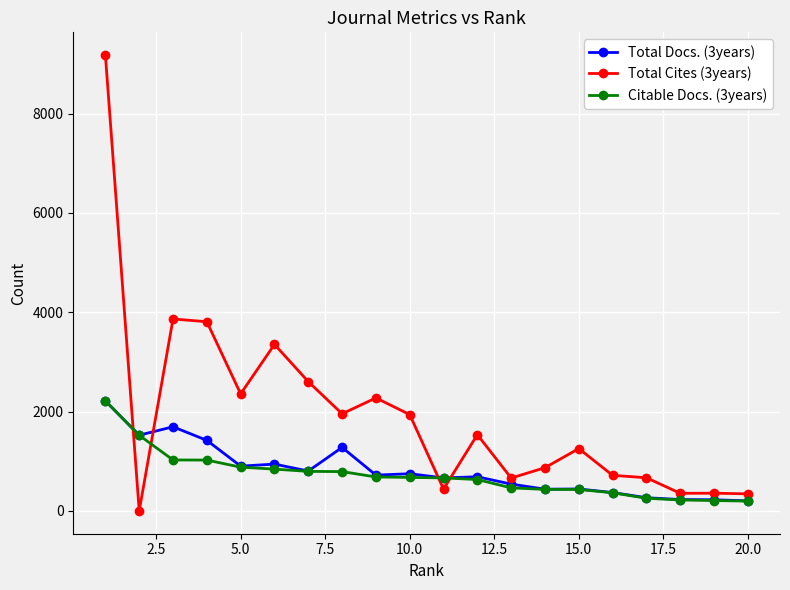

Which series has the largest total across all categories?

Total Cites (3years)